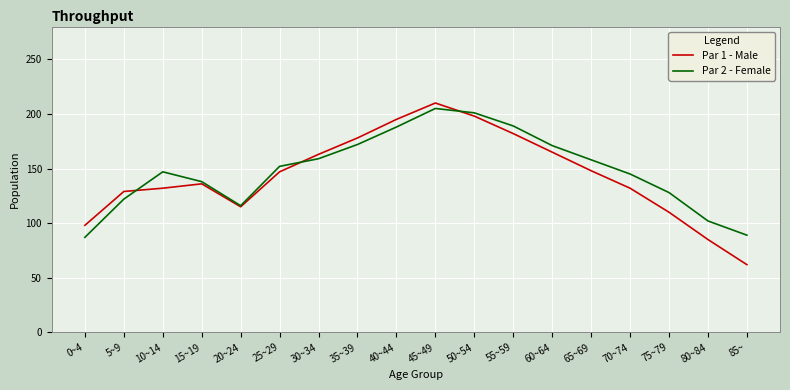

How many interior local peaks does the Par 1 - Male series have?

2